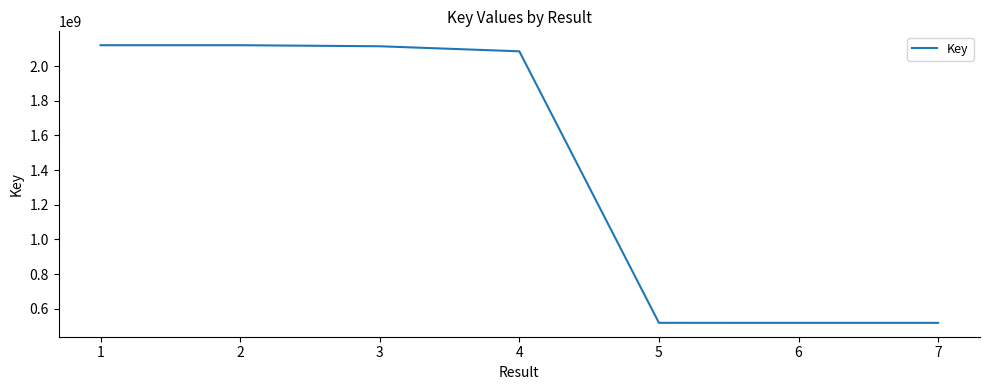

What is the change in value from 1 to 2?

+17